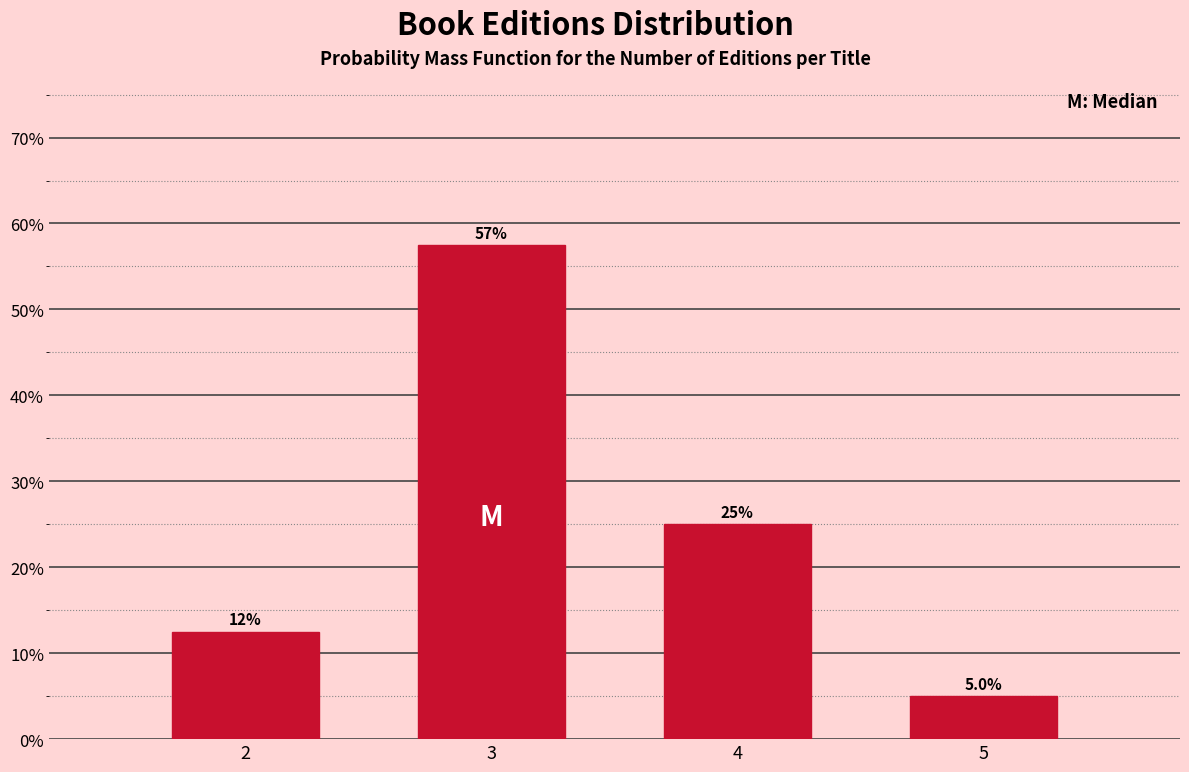

Reading left to right, what are all the values shown in this chart?

2=12.5	3=57.5	4=25.0	5=5.0